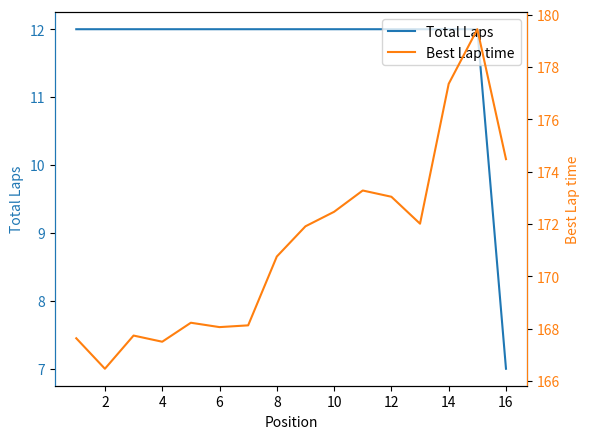

What is the label of the 15th point from the right?

2